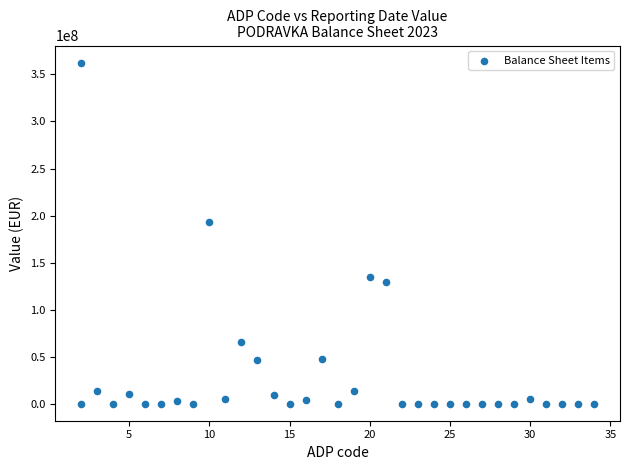

What Y value in the scatter plot is closest to 181298258?

192880121